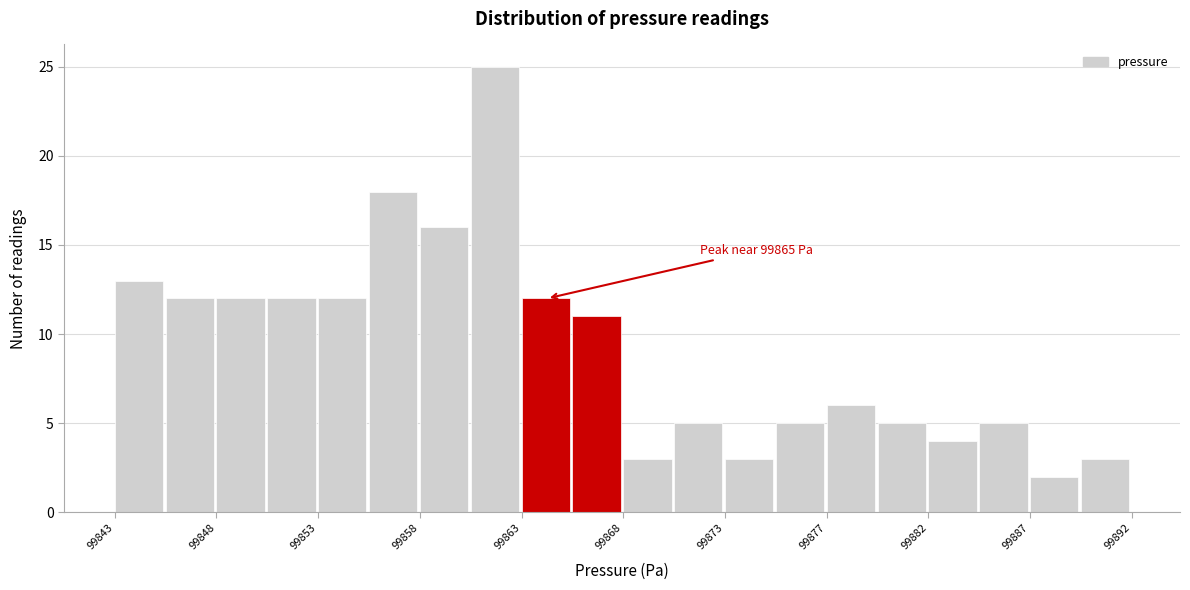

Over which range of the x-axis is the bar tallest?

99860.5 to 99863.0